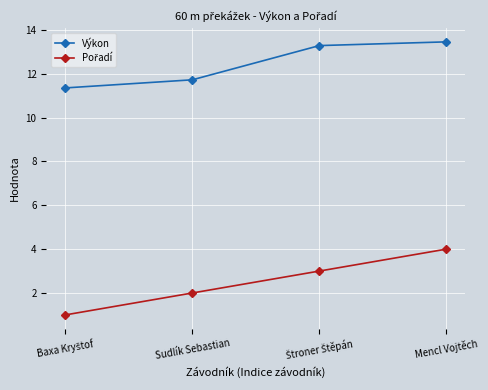

The Výkon series shows 13.4 at Mencl Vojtěch. True or false?

True